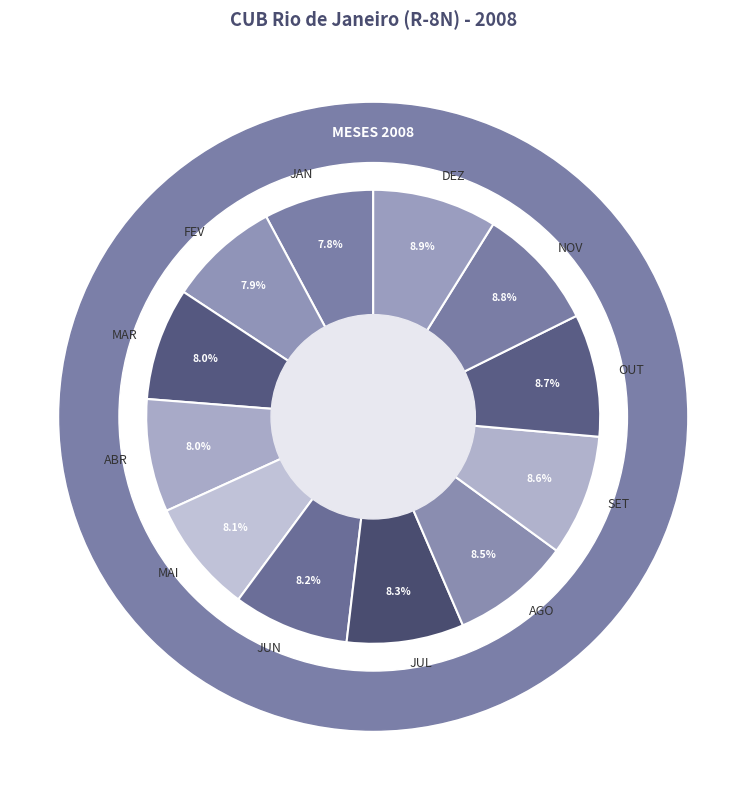

True or false: JUL accounts for 21% of the total.

False